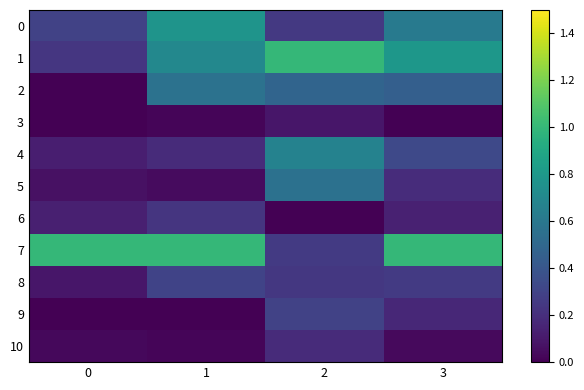

Which series has the widest spread of values?

1